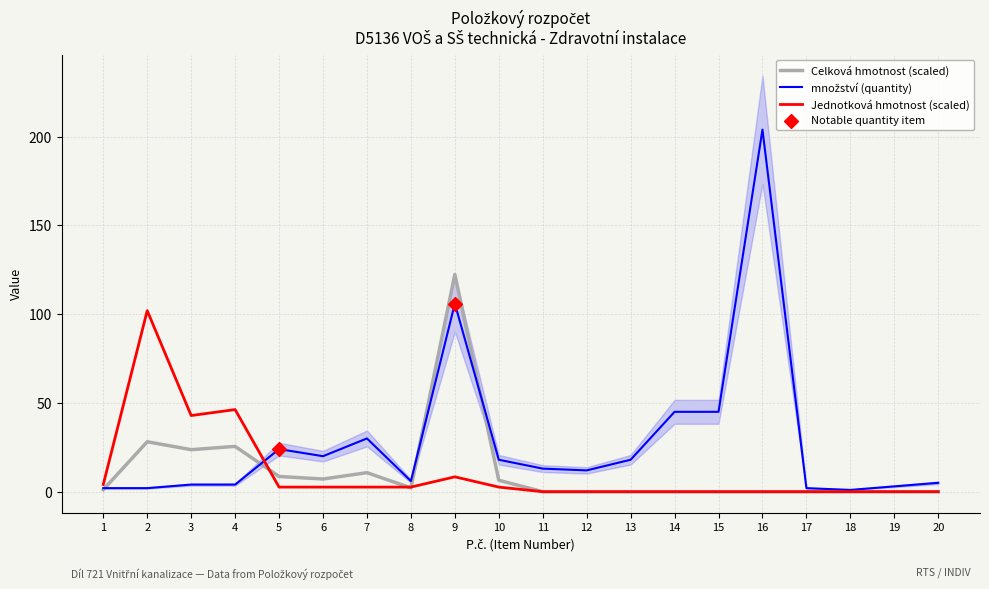

Which series has the widest spread of Y values?

množství (quantity)